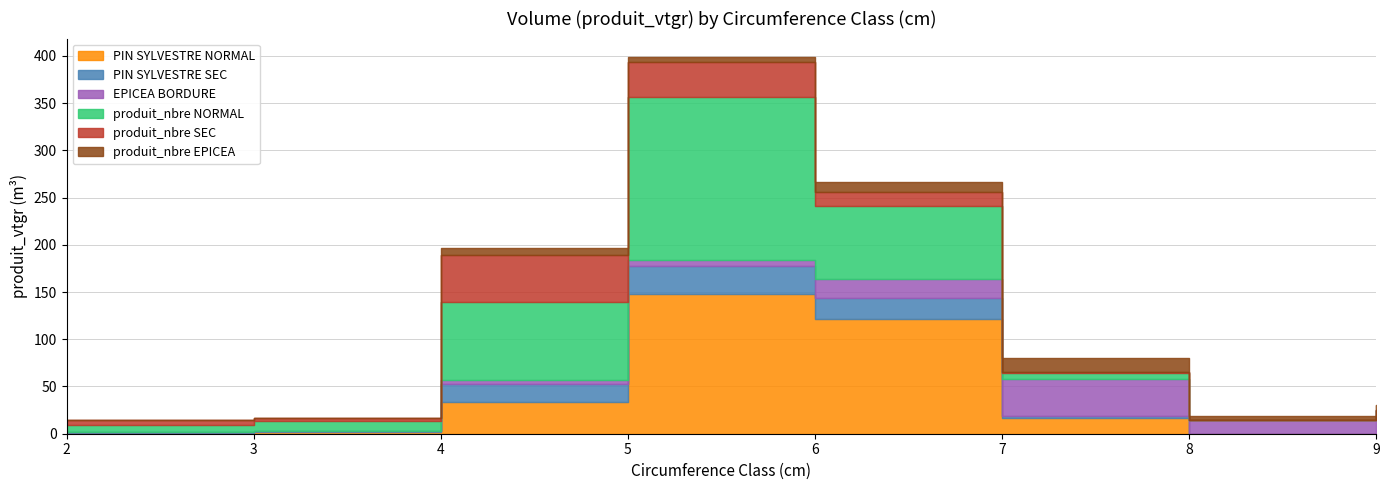

Which has a higher value, 9 or 8?

9